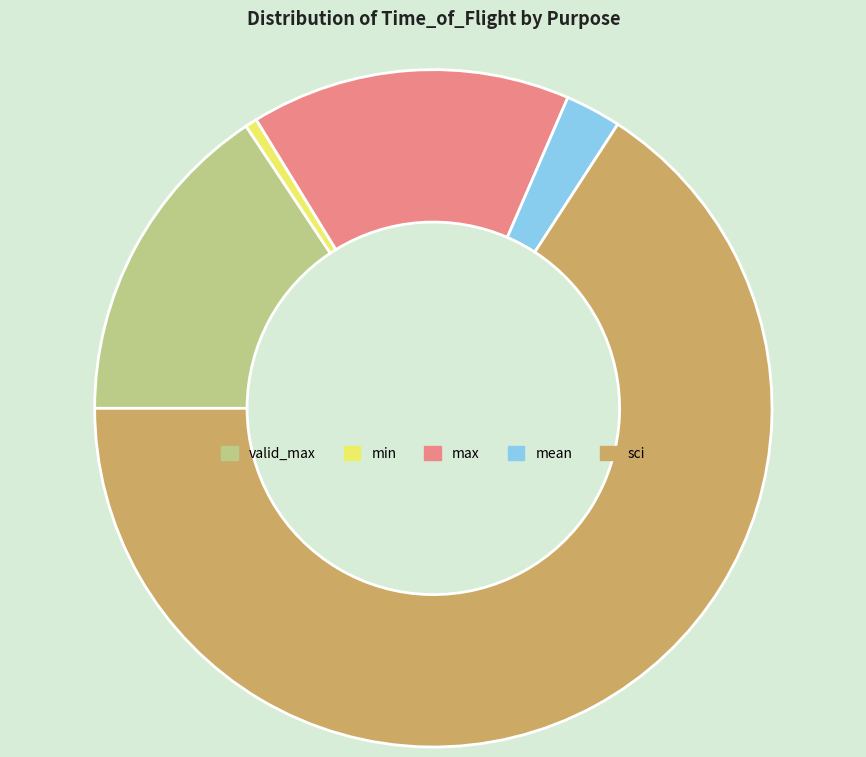

Which slice represents more than half of the pie?

sci